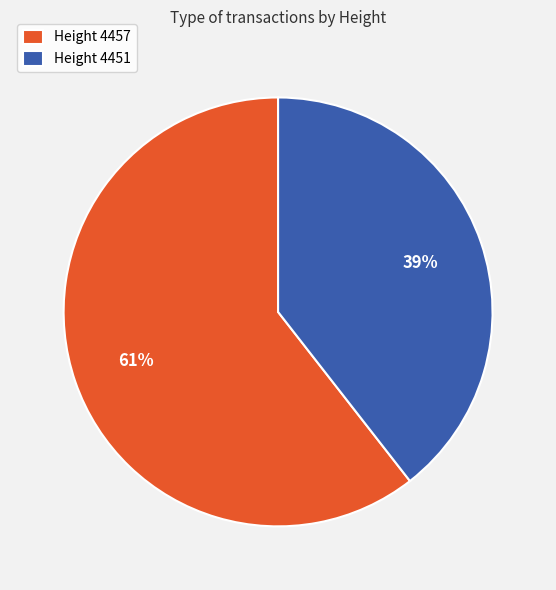

True or false: Height 4457 accounts for 61% of the total.

True